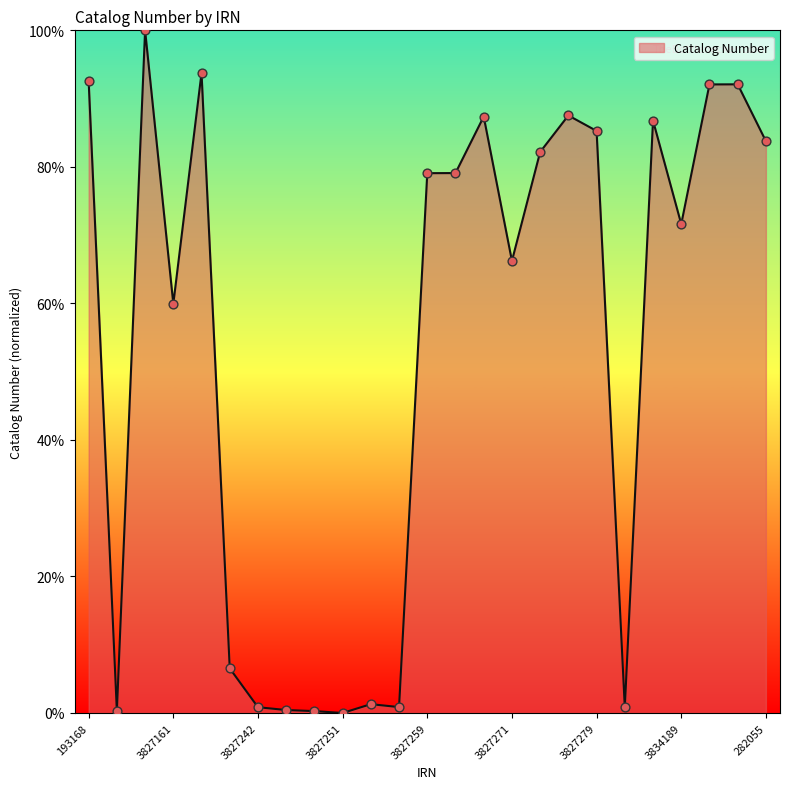

What is the maximum value shown in the chart?

100.0